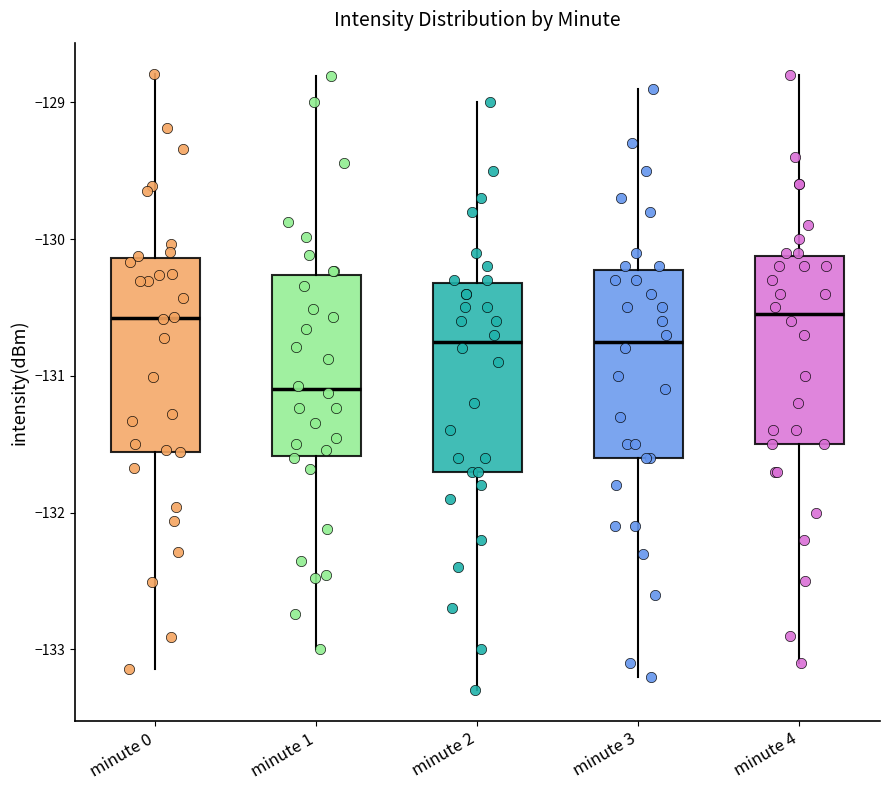

Reading left to right, read every box against the y-axis: the position of its median line, the range the box covers, and the ends of its whiskers. The values are not printed on the chart, so give them approximately, as read against the axis.

minute 0: median -130.6, box -131.6 to -130.1, whiskers -133.1 to -128.8
minute 1: median -131.1, box -131.6 to -130.3, whiskers -133.0 to -128.8
minute 2: median -130.7, box -131.7 to -130.3, whiskers -133.3 to -129.0
minute 3: median -130.7, box -131.6 to -130.2, whiskers -133.2 to -128.9
minute 4: median -130.5, box -131.5 to -130.1, whiskers -133.1 to -128.8